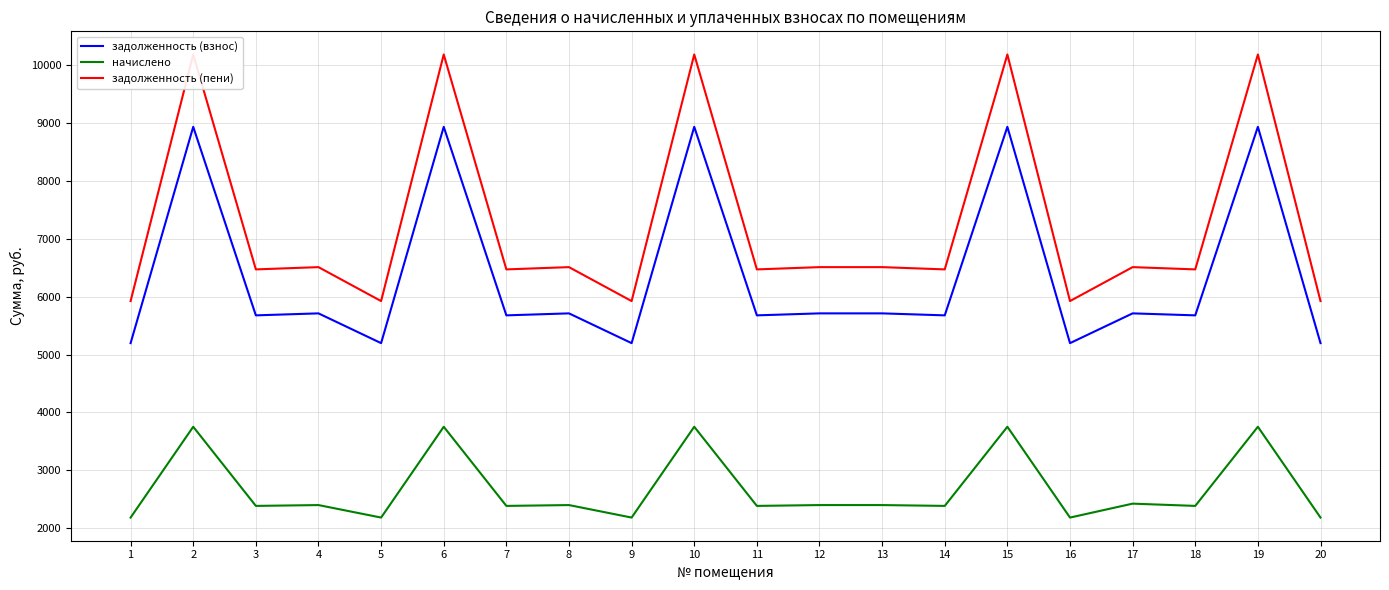

List the series in order of their overall mean, lowest first.

начислено, задолженность (взнос), задолженность (пени)